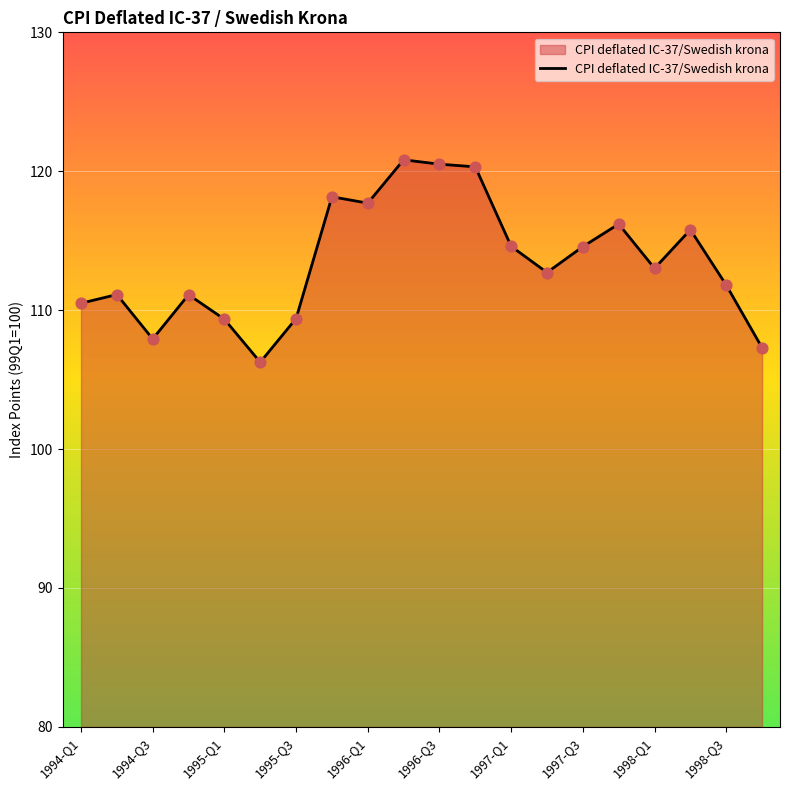

What is the greatest value displayed?

120.8